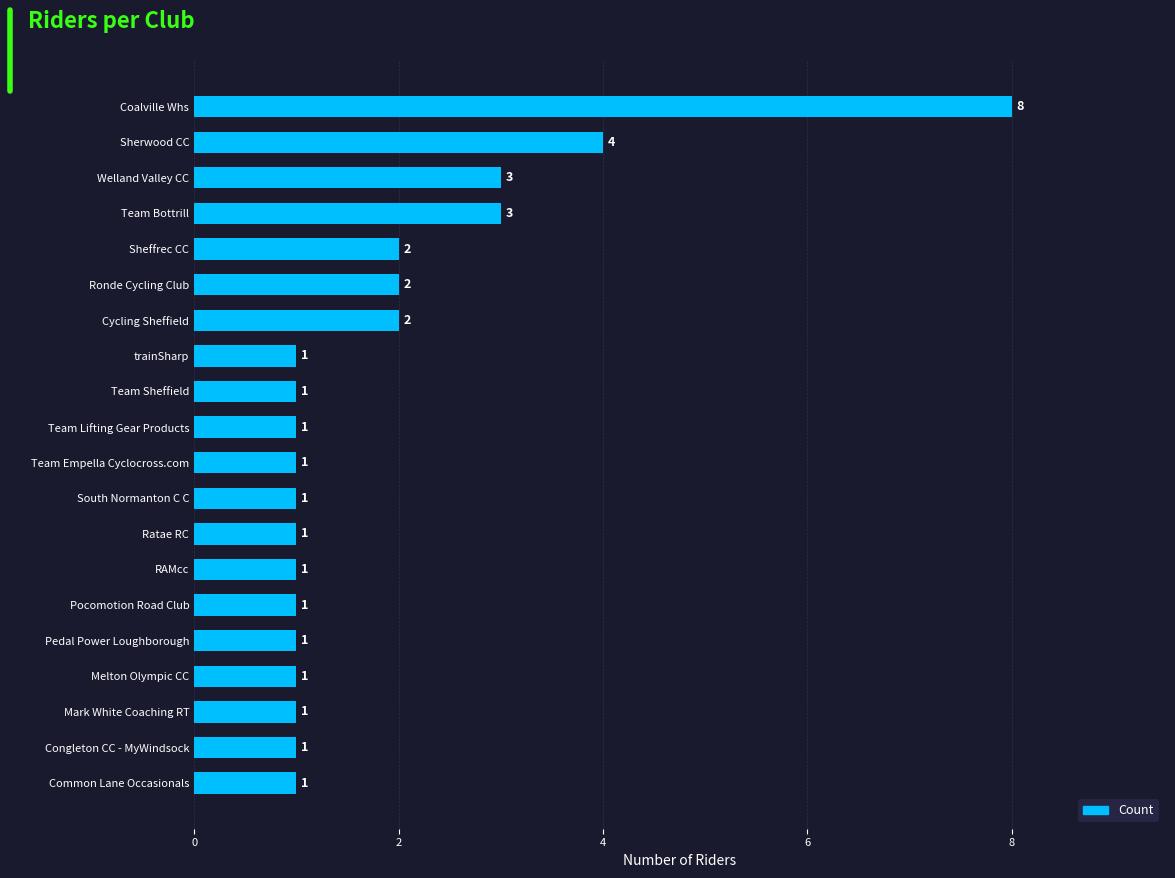

What is the difference between the maximum and minimum values?

7